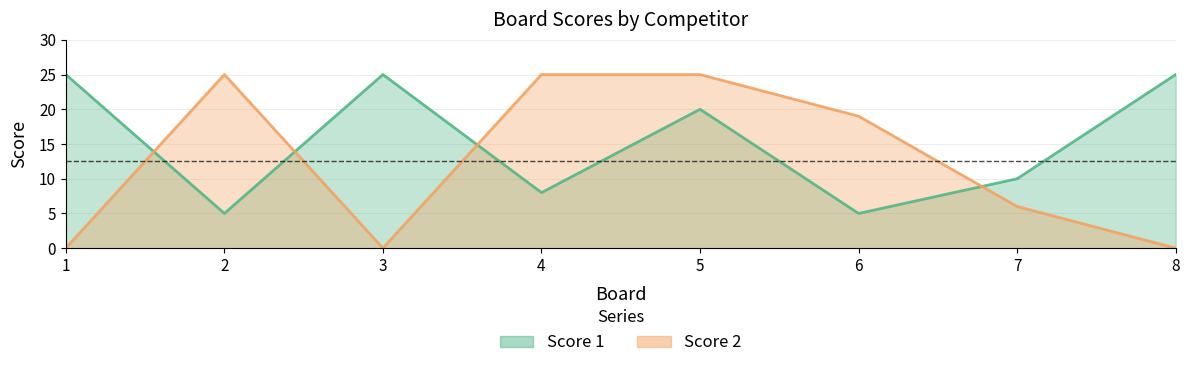

Reading right to left, what are all the values shown in this chart?

Score 1: 8=25	7=10	6=5	5=20	4=8	3=25	2=5	1=25
Score 2: 8=0	7=6	6=19	5=25	4=25	3=0	2=25	1=0